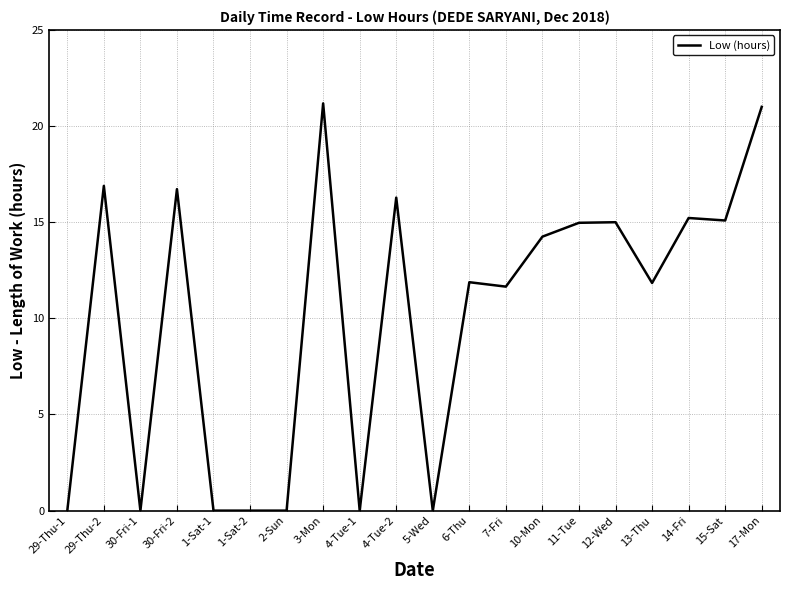

Where does the data first go above 14?

29-Thu-2